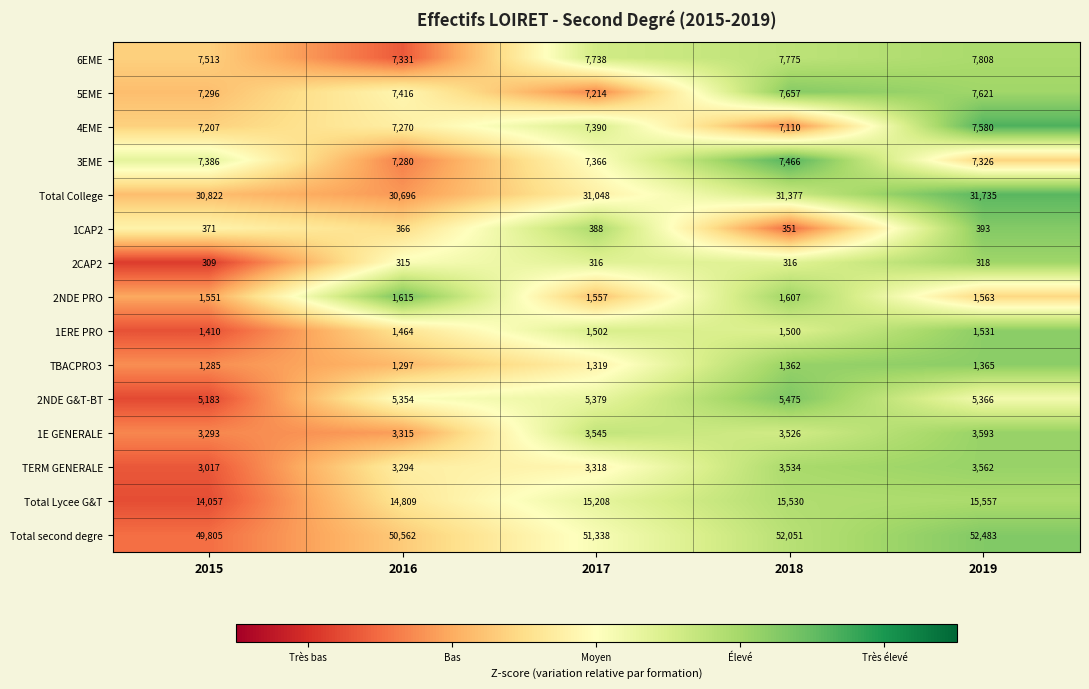

What is the total value across all series at 2019?

147801